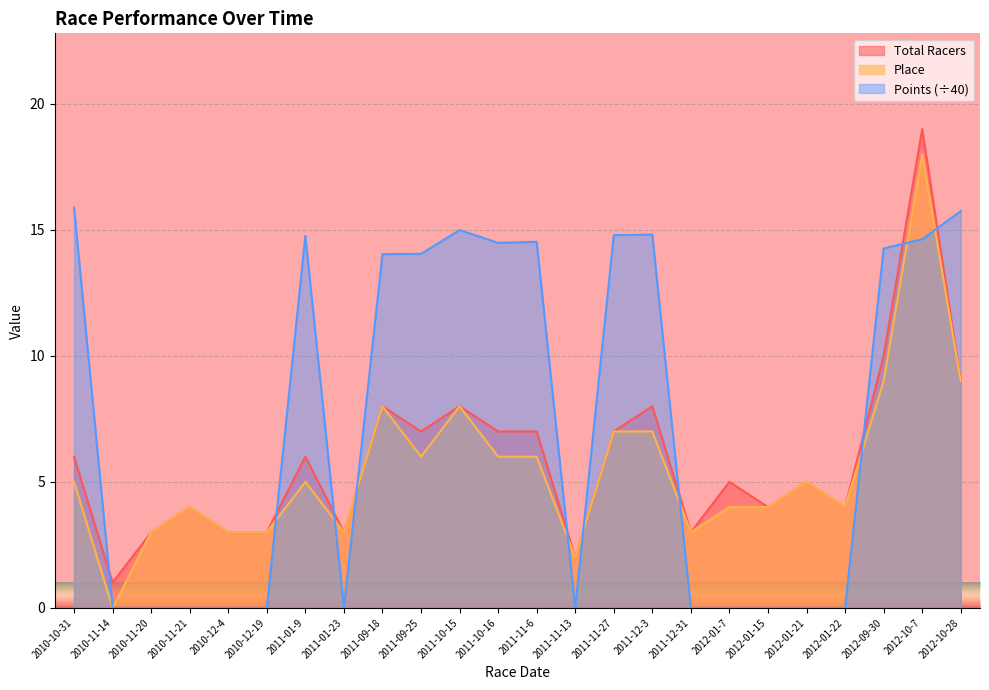

Which category has the highest value in the Total Racers series?

2012-10-7